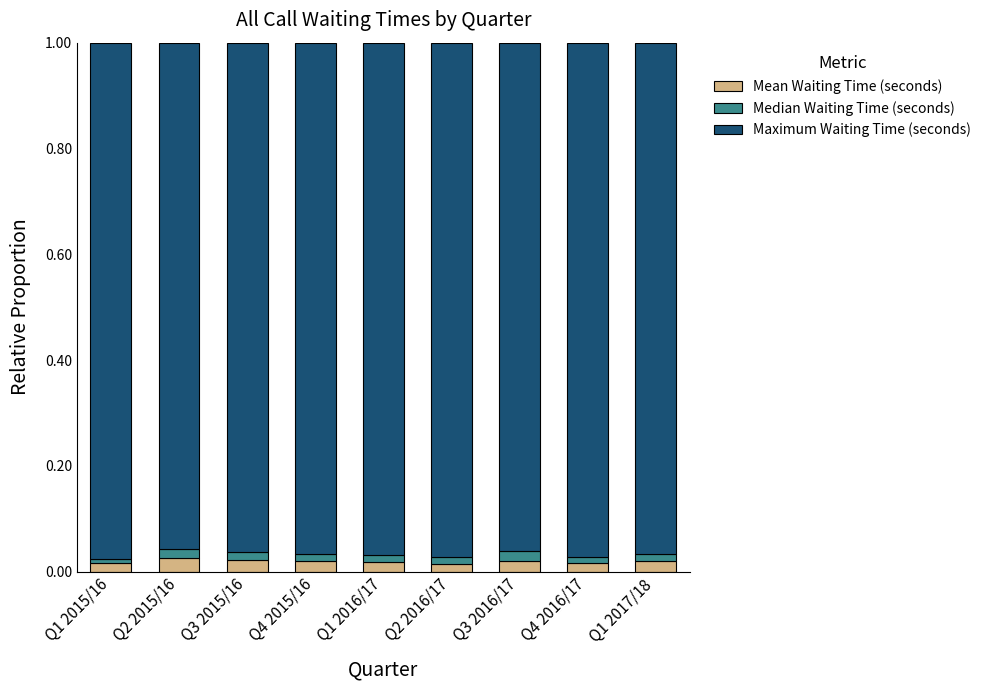

The Mean Waiting Time (seconds) series shows 0.0 at Q4 2016/17. True or false?

True